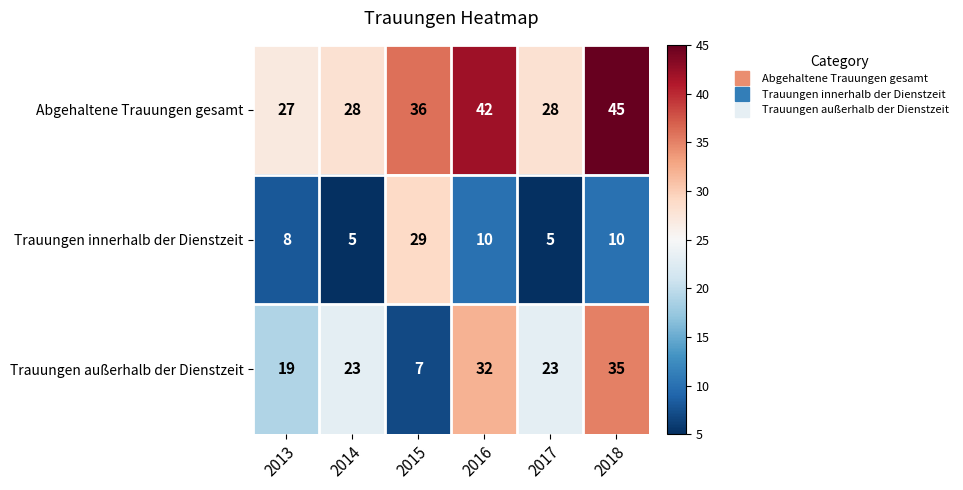

What is the maximum value for Trauungen innerhalb der Dienstzeit?

29